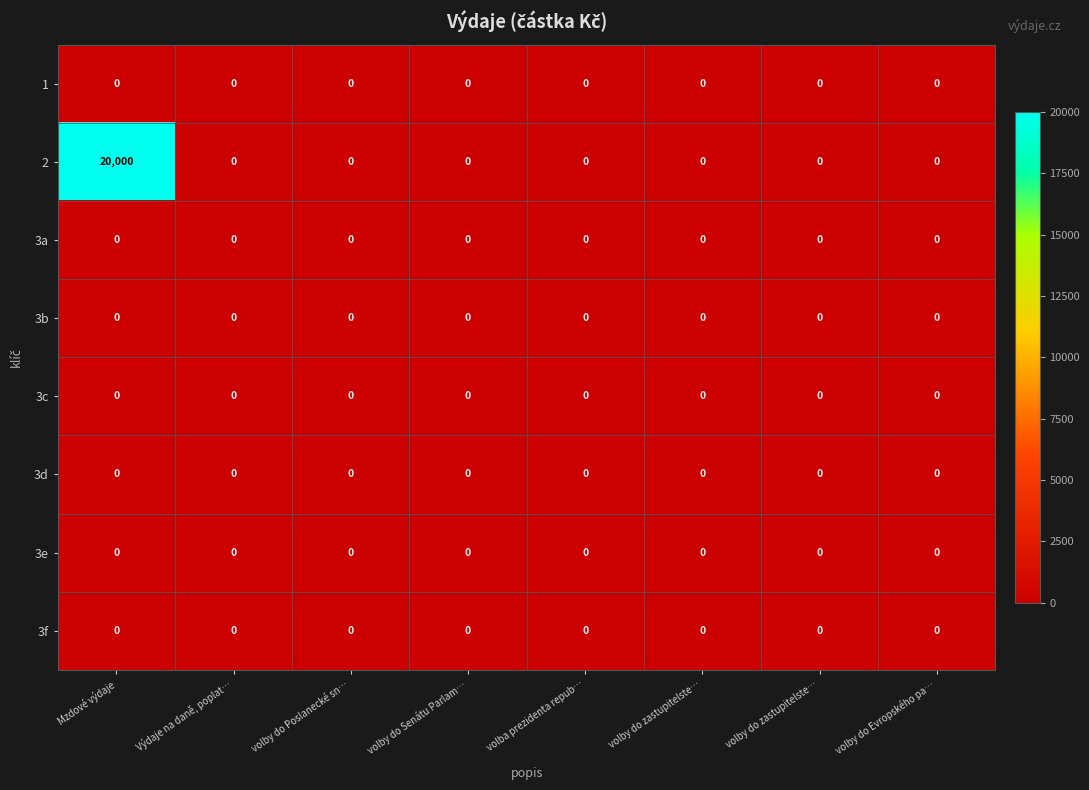

Reading left to right, list all the values displayed in this chart.

1: Mzdové výdaje=0	Výdaje na daně, poplat…=0	volby do Poslanecké sn…=0	volby do Senátu Parlam…=0	volba prezidenta repub…=0	volby do zastupitelste…=0	volby do zastupitelste…=0	volby do Evropského pa…=0
2: Mzdové výdaje=20000	Výdaje na daně, poplat…=0	volby do Poslanecké sn…=0	volby do Senátu Parlam…=0	volba prezidenta repub…=0	volby do zastupitelste…=0	volby do zastupitelste…=0	volby do Evropského pa…=0
3a: Mzdové výdaje=0	Výdaje na daně, poplat…=0	volby do Poslanecké sn…=0	volby do Senátu Parlam…=0	volba prezidenta repub…=0	volby do zastupitelste…=0	volby do zastupitelste…=0	volby do Evropského pa…=0
3b: Mzdové výdaje=0	Výdaje na daně, poplat…=0	volby do Poslanecké sn…=0	volby do Senátu Parlam…=0	volba prezidenta repub…=0	volby do zastupitelste…=0	volby do zastupitelste…=0	volby do Evropského pa…=0
3c: Mzdové výdaje=0	Výdaje na daně, poplat…=0	volby do Poslanecké sn…=0	volby do Senátu Parlam…=0	volba prezidenta repub…=0	volby do zastupitelste…=0	volby do zastupitelste…=0	volby do Evropského pa…=0
3d: Mzdové výdaje=0	Výdaje na daně, poplat…=0	volby do Poslanecké sn…=0	volby do Senátu Parlam…=0	volba prezidenta repub…=0	volby do zastupitelste…=0	volby do zastupitelste…=0	volby do Evropského pa…=0
3e: Mzdové výdaje=0	Výdaje na daně, poplat…=0	volby do Poslanecké sn…=0	volby do Senátu Parlam…=0	volba prezidenta repub…=0	volby do zastupitelste…=0	volby do zastupitelste…=0	volby do Evropského pa…=0
3f: Mzdové výdaje=0	Výdaje na daně, poplat…=0	volby do Poslanecké sn…=0	volby do Senátu Parlam…=0	volba prezidenta repub…=0	volby do zastupitelste…=0	volby do zastupitelste…=0	volby do Evropského pa…=0